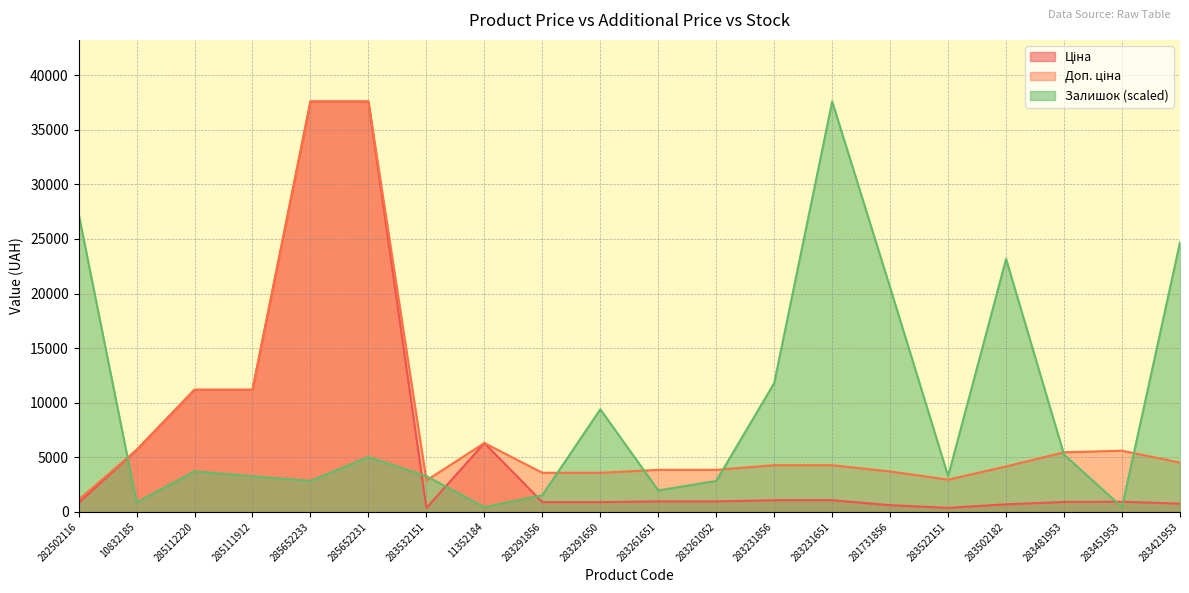

How many lines are shown in the chart?

3